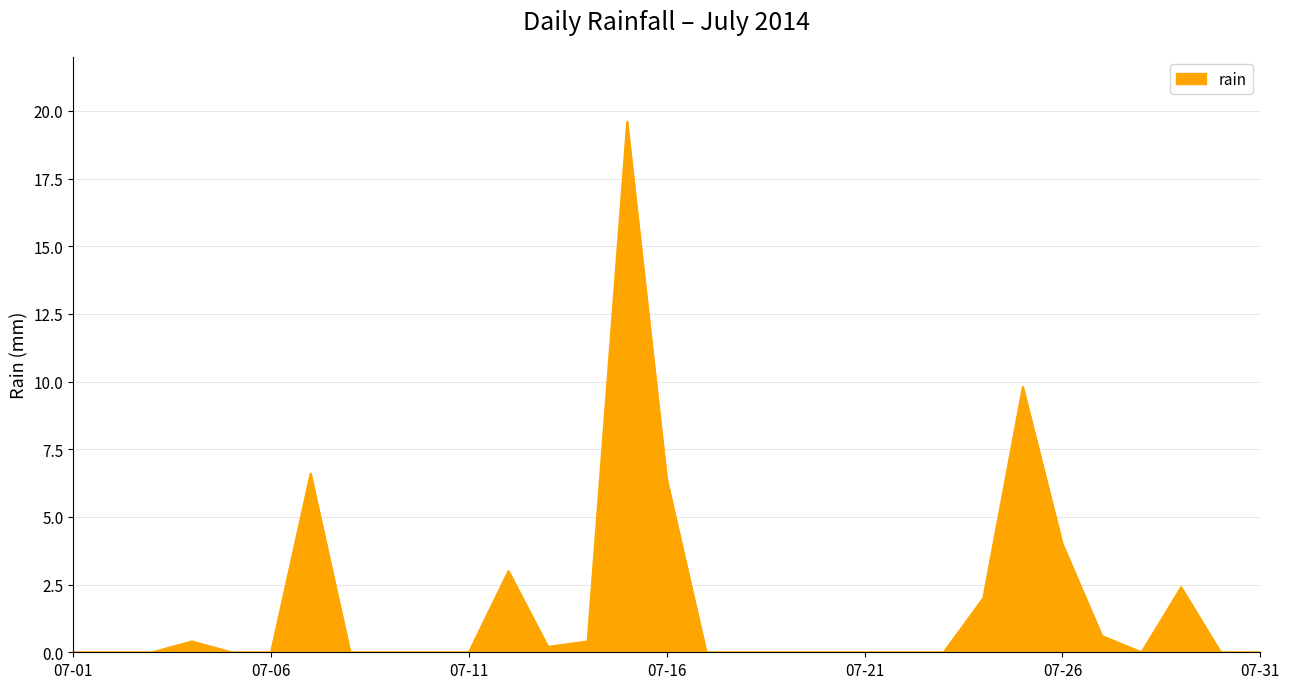

What is the difference between the maximum and minimum values?

19.6